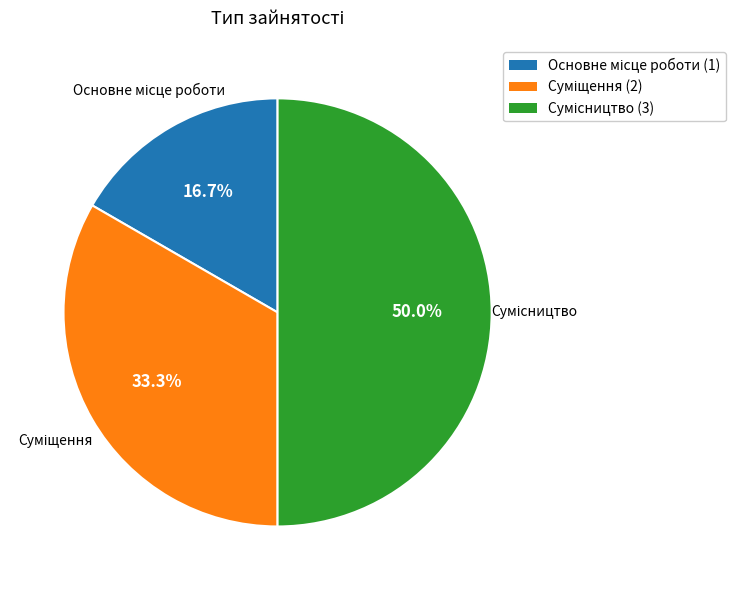

To the nearest percent, what is the average slice percentage?

33%